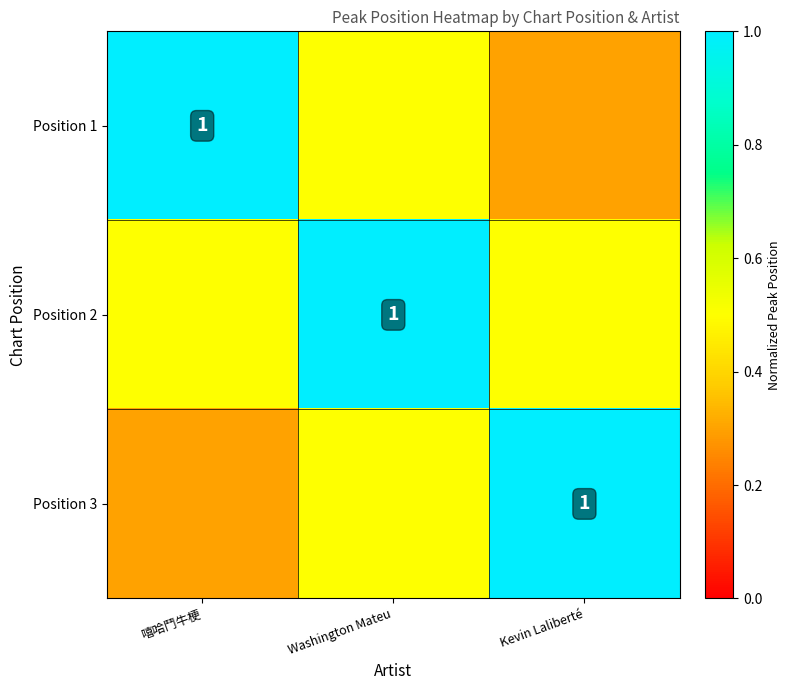

What value does the Position 3 series have at Kevin Laliberté?

1.0